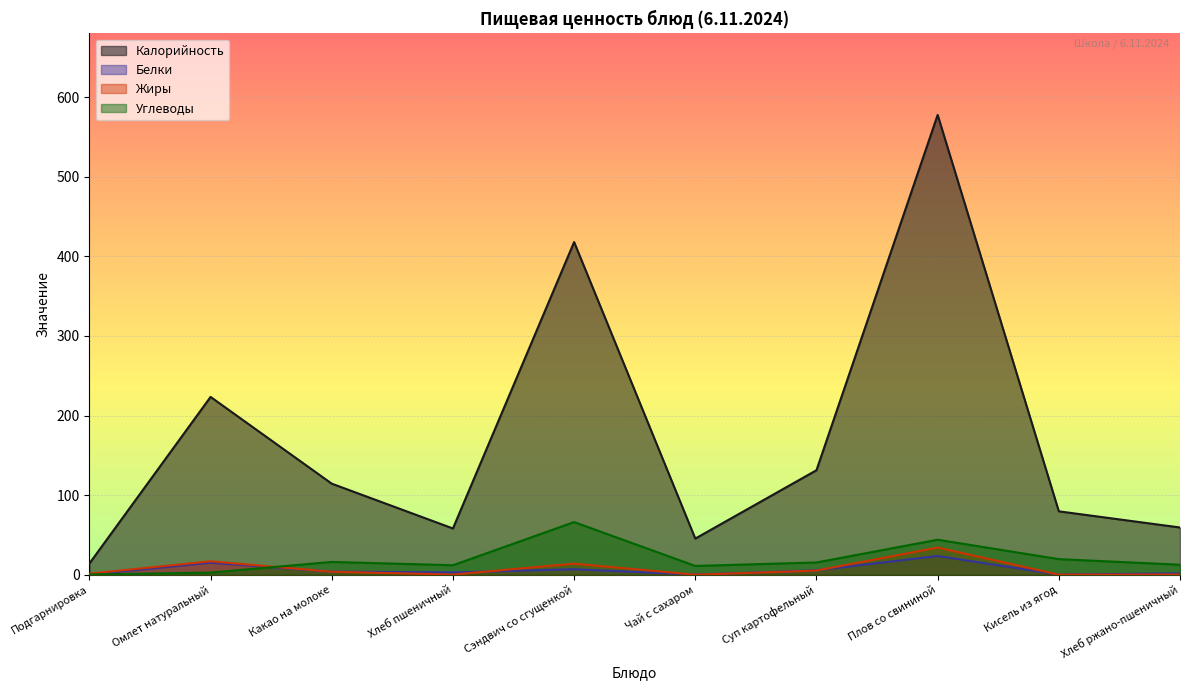

Which series has the largest total across all categories?

Калорийность